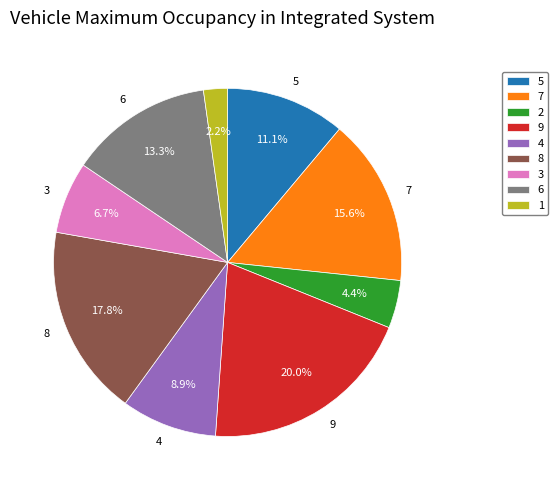

Count the number of slices in the pie.

9